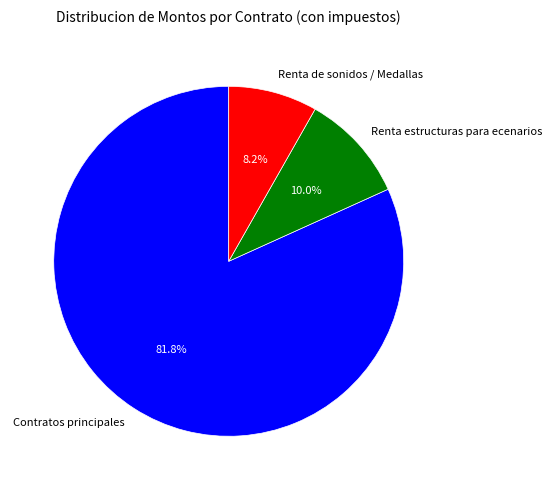

To the nearest percent, what is the difference between the largest and smallest slice percentages?

74%